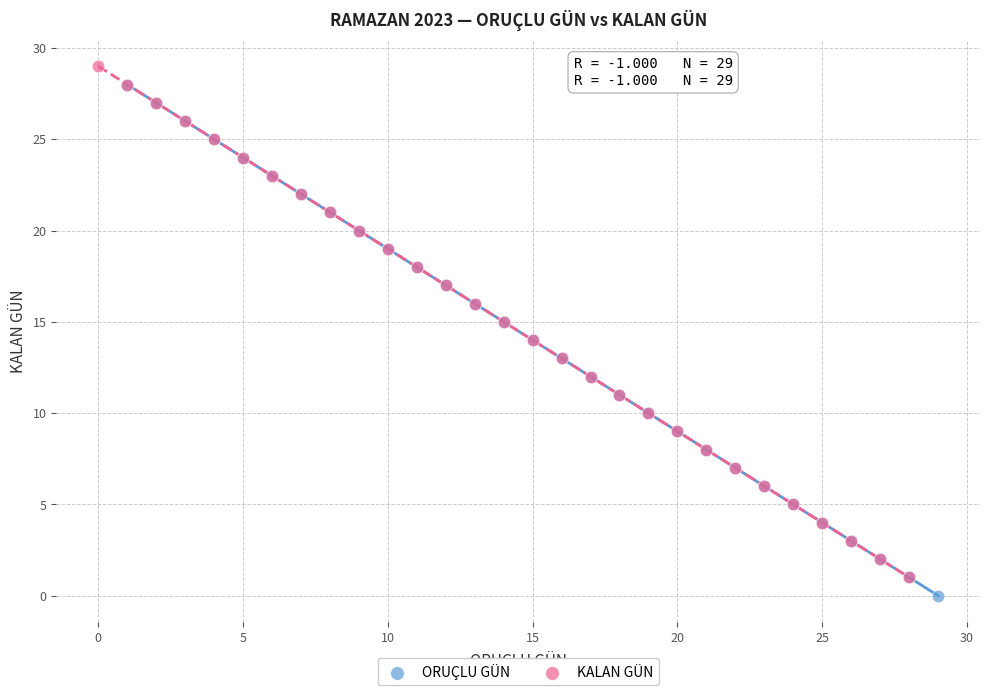

Which series contains the lowest Y value?

ORUÇLU GÜN